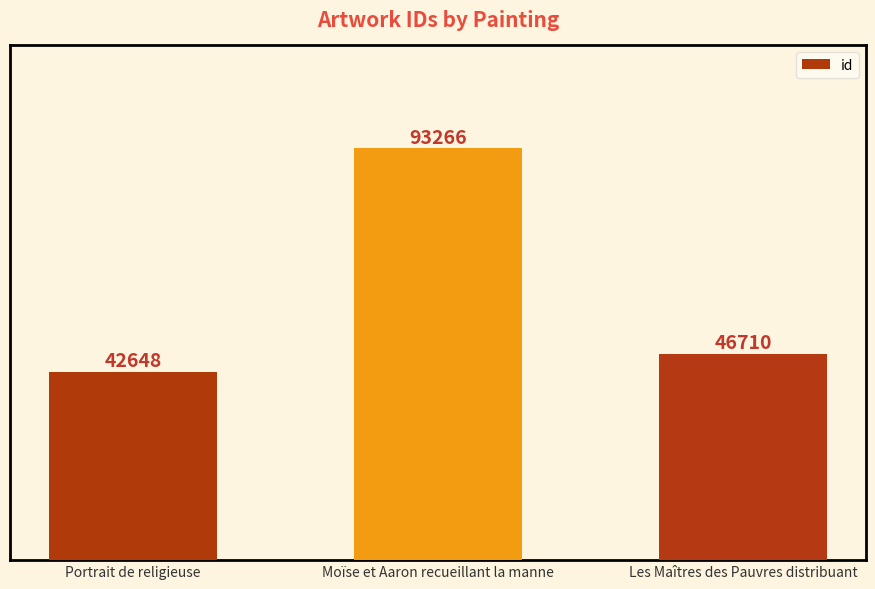

Rank the categories by value from lowest to highest.

Portrait de religieuse, Les Maîtres des Pauvres distribuant, Moïse et Aaron recueillant la manne